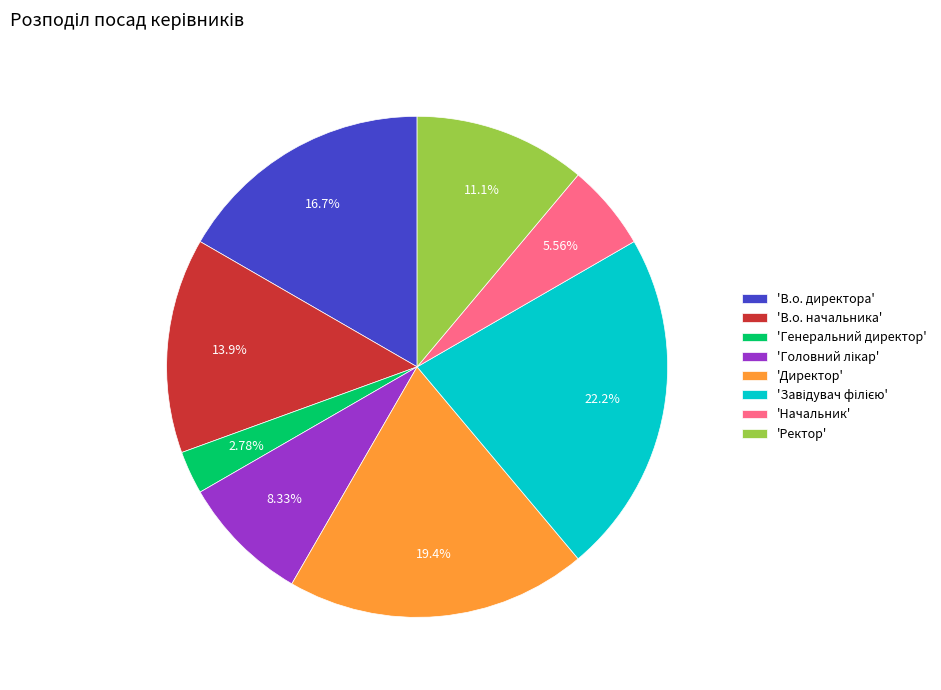

How many slices are in this pie chart?

8